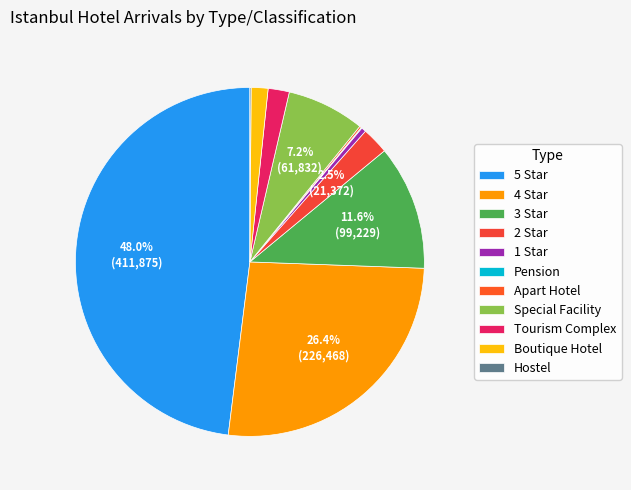

Between Special Facility and 3 Star, which is larger?

3 Star